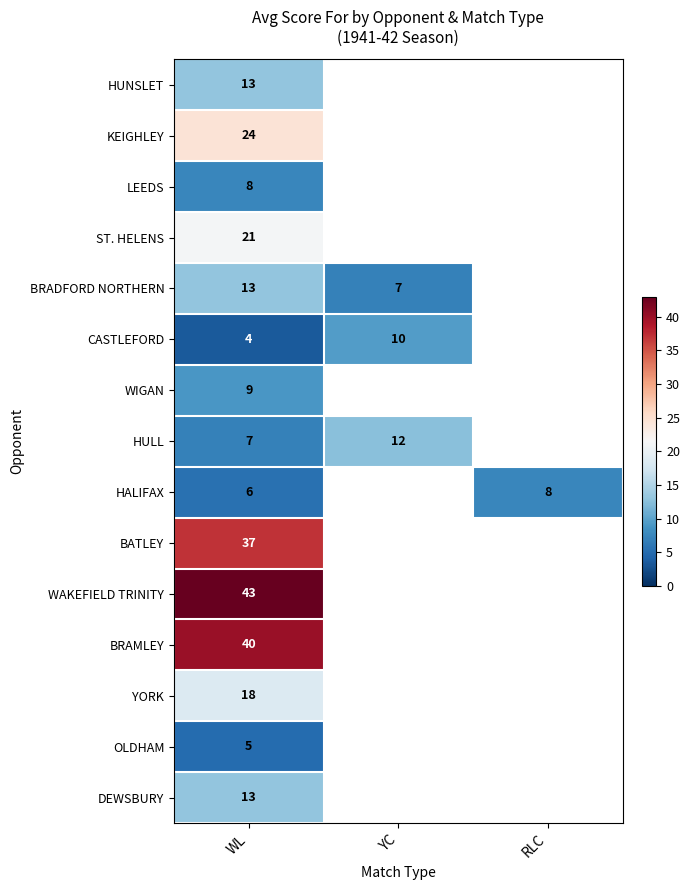

Is the value of HULL at YC greater than the value of WAKEFIELD TRINITY at WL?

No